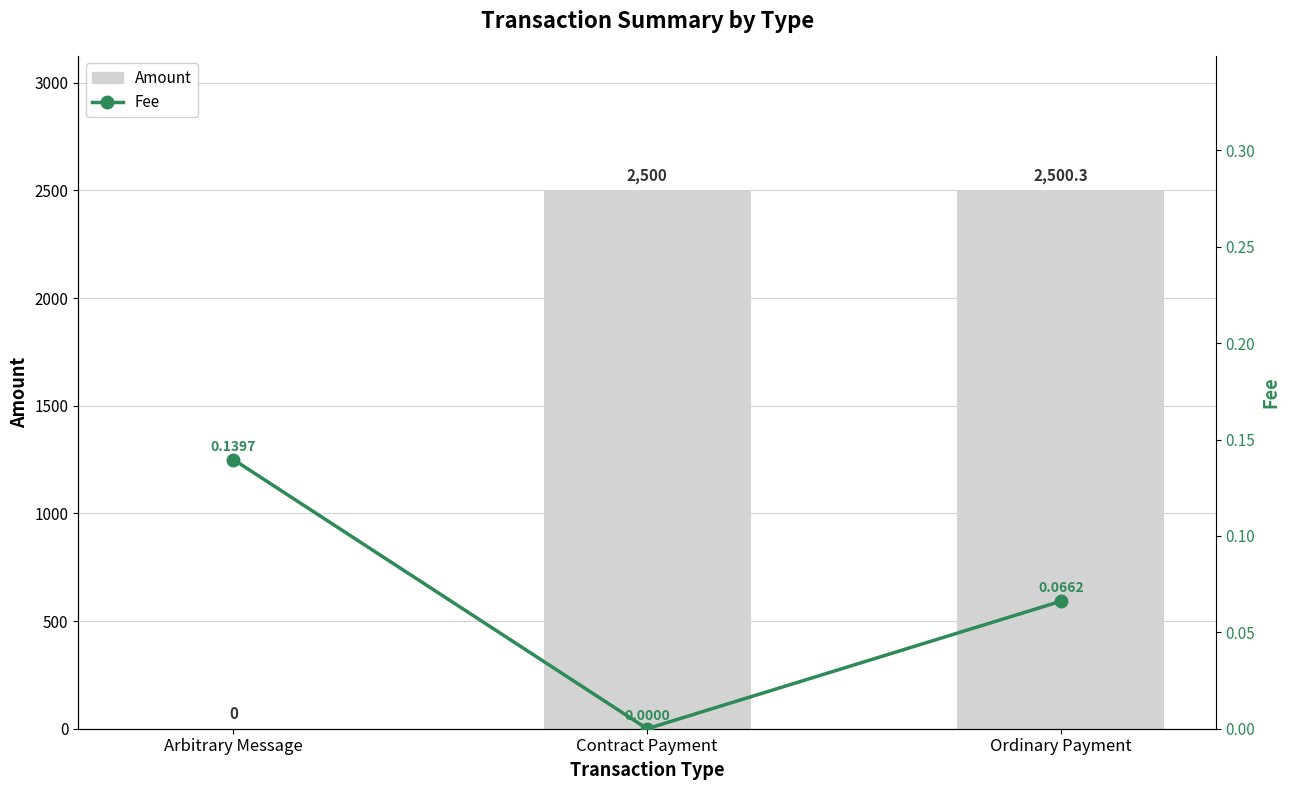

Read the Fee value at Arbitrary Message.

0.1